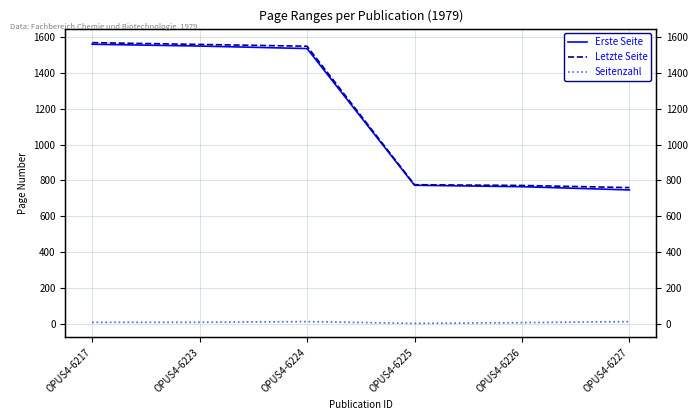

What value does the Erste Seite series have at OPUS4-6224, to the nearest 10?

1540